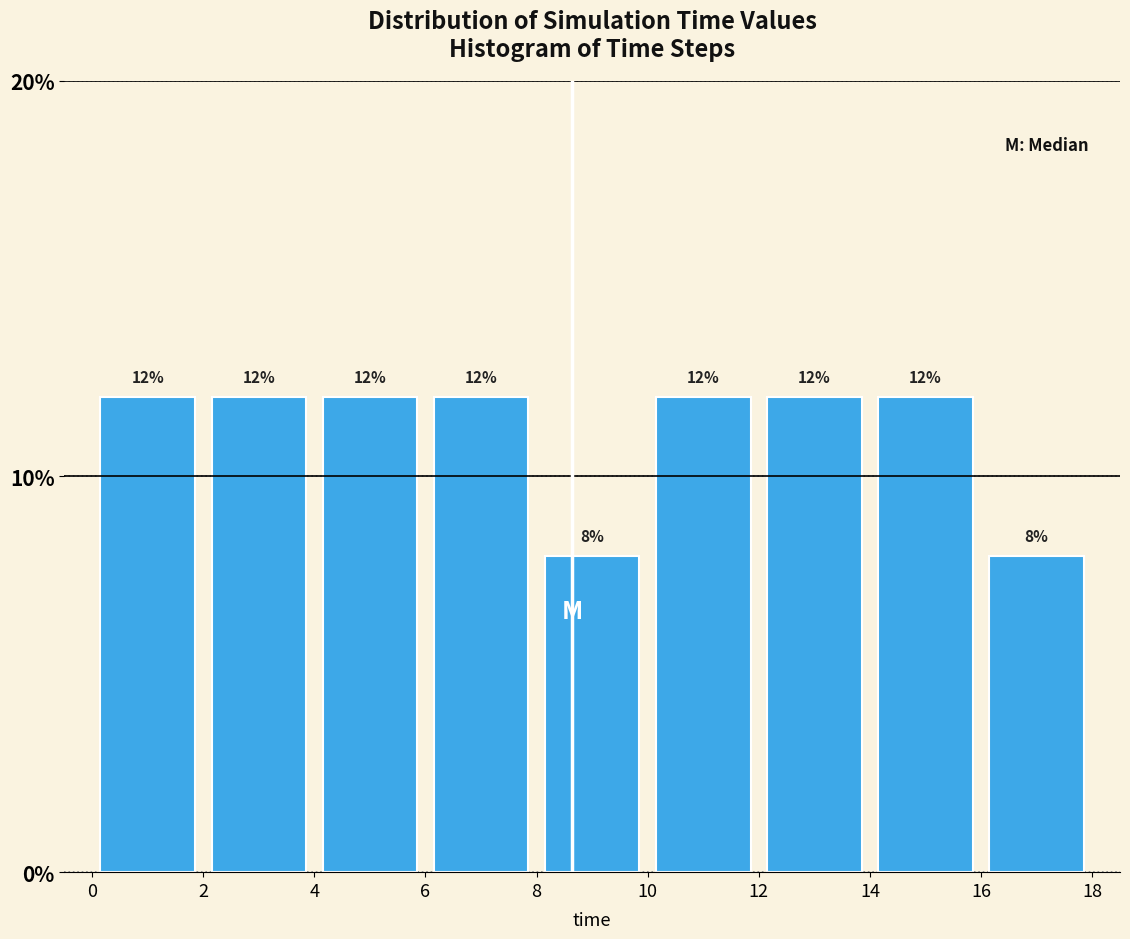

Reading left to right, transcribe this chart: for each bar, give the range it covers on the x-axis and its height.

0 to 2: 12
2 to 4: 12
4 to 6: 12
6 to 8: 12
8 to 10: 8
10 to 12: 12
12 to 14: 12
14 to 16: 12
16 to 18: 8